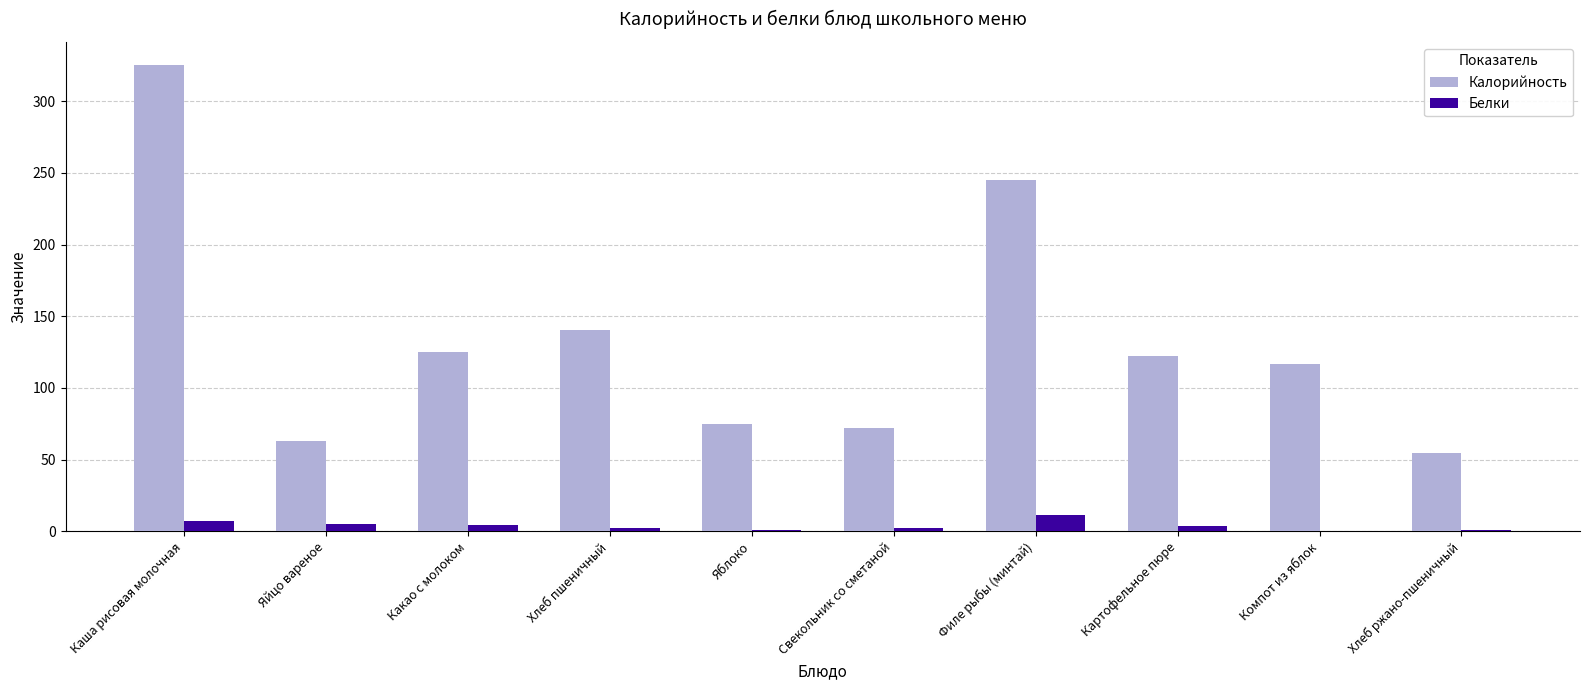

What is the average value of the Калорийность series?

133.9